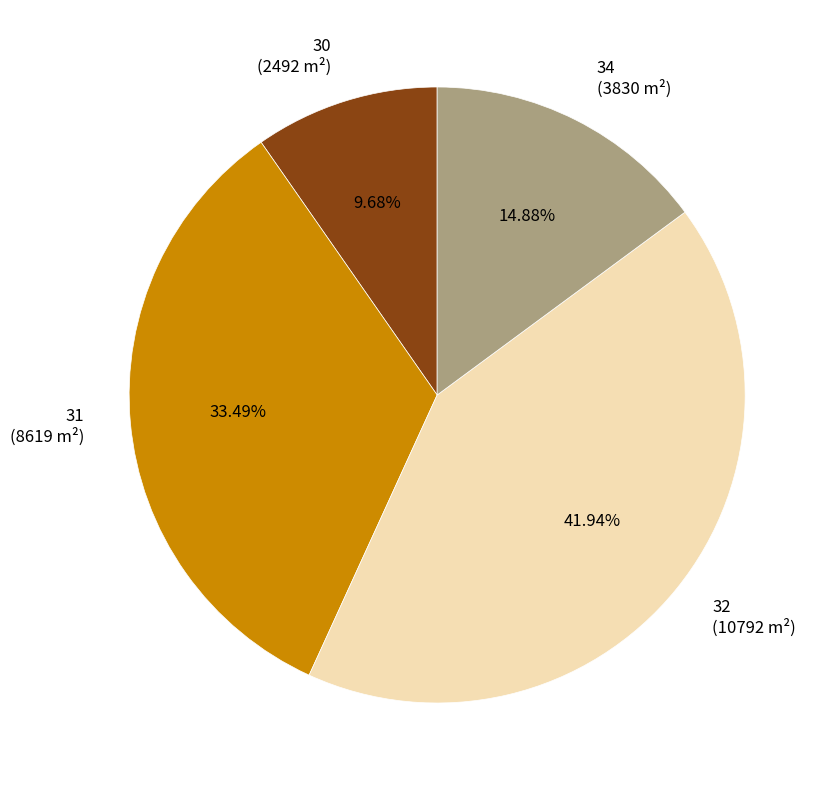

What percentage is the 32 slice, to the nearest percent?

42%